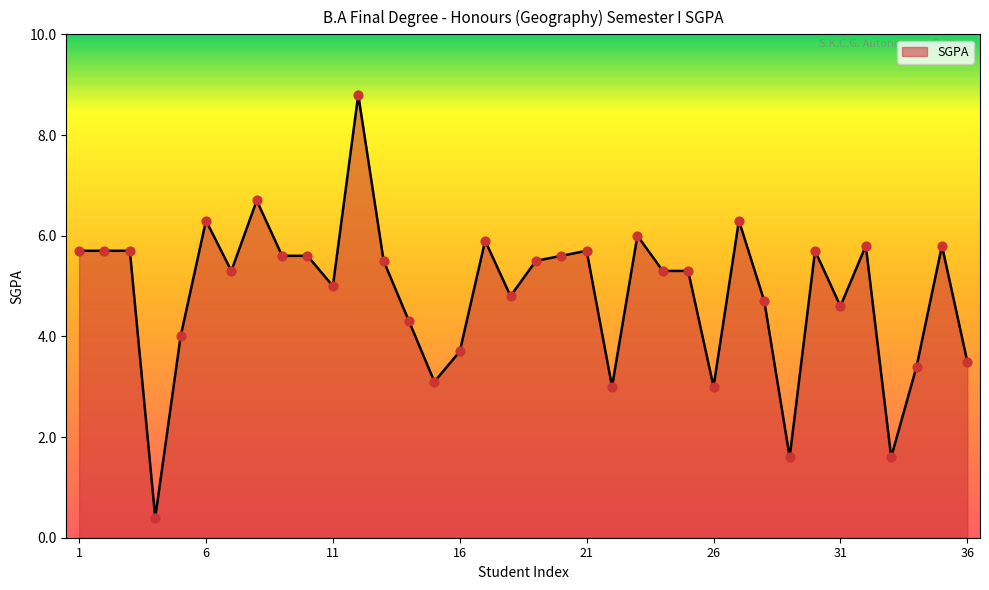

What is the difference between the maximum and minimum values?

8.4